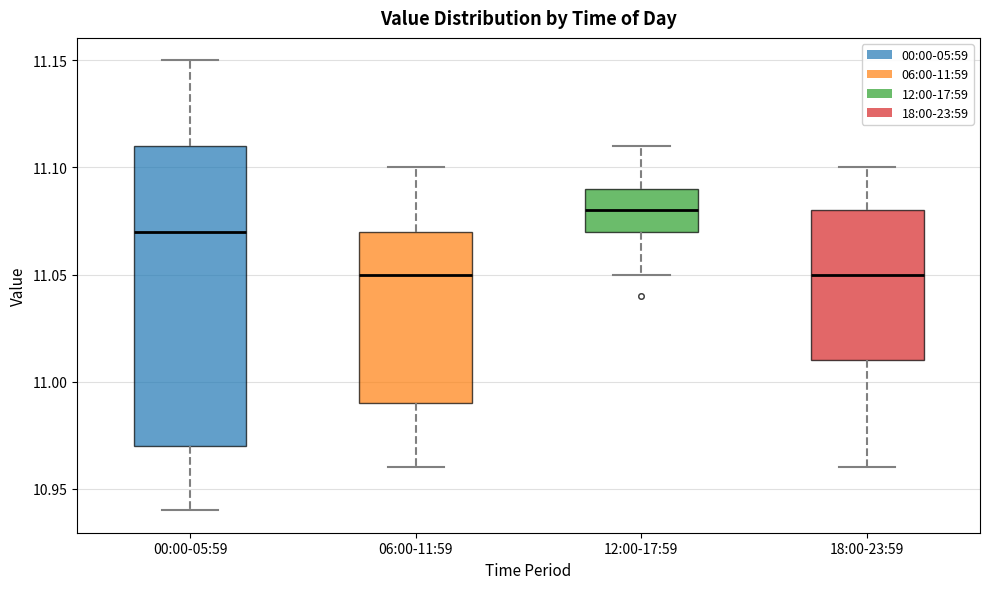

Reading left to right, transcribe this box plot: for each box, give where its median line is, the range the box spans, and where its two whiskers end, as read against the y-axis. The values are not printed on the chart, so give them approximately, as read against the axis.

00:00-05:59: median 11.07, box 10.97 to 11.11, whiskers 10.94 to 11.15
06:00-11:59: median 11.05, box 10.99 to 11.07, whiskers 10.96 to 11.10
12:00-17:59: median 11.08, box 11.07 to 11.09, whiskers 11.05 to 11.11
18:00-23:59: median 11.05, box 11.01 to 11.08, whiskers 10.96 to 11.10